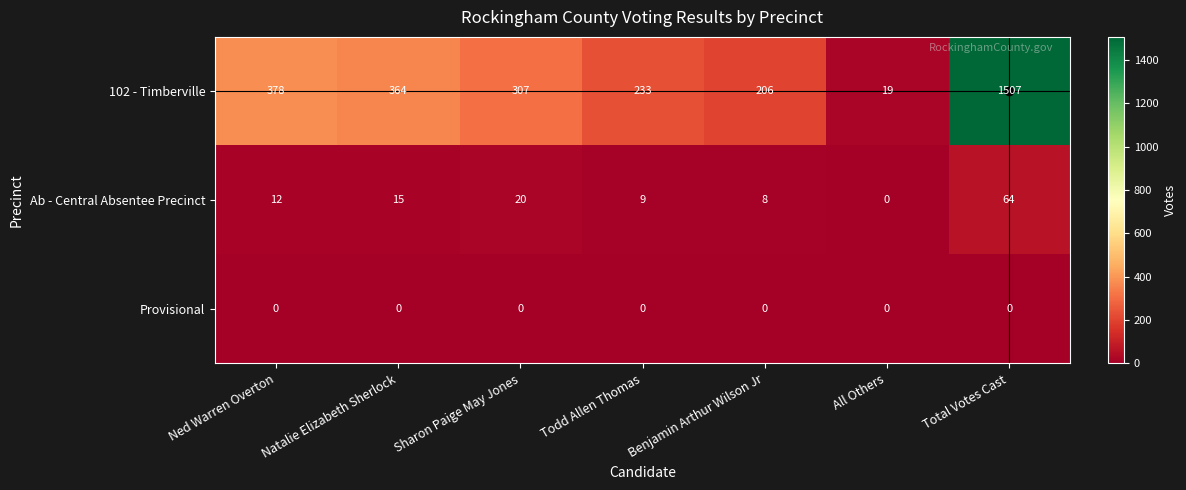

Which series changed the most between Benjamin Arthur Wilson Jr and All Others?

102 - Timberville